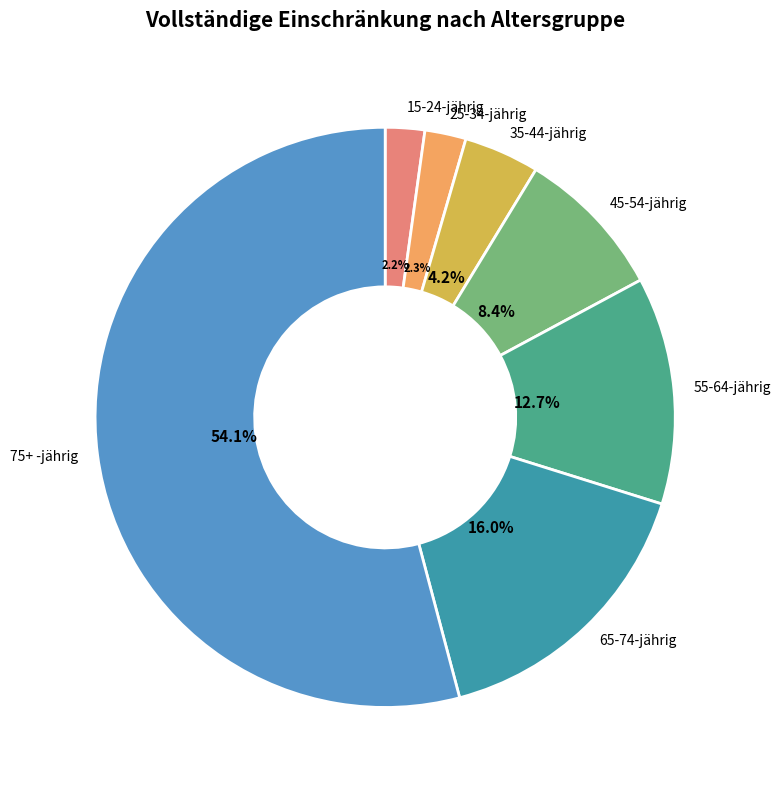

How many segments does this pie chart have?

7